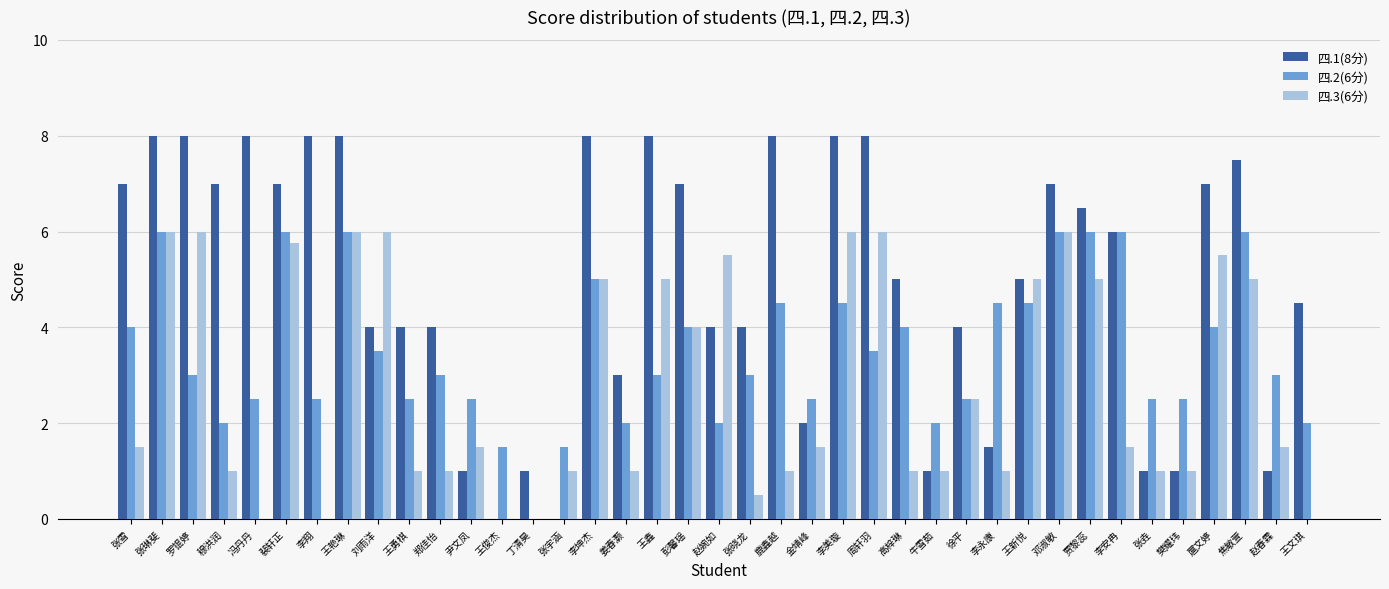

What are all the series names shown in the legend?

四.1(8分), 四.2(6分), 四.3(6分)